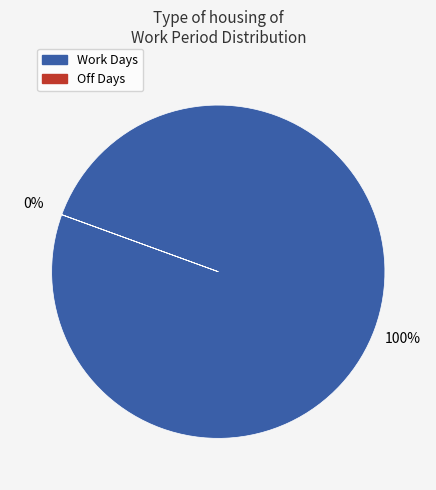

Is there a majority slice in this chart?

Yes